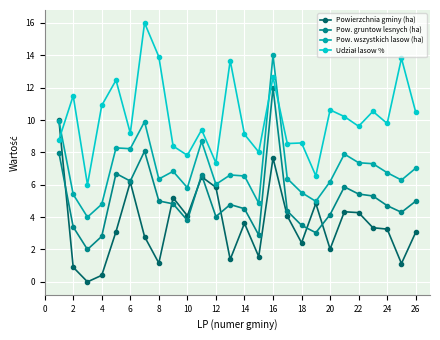

True or false: Powierzchnia gminy (ha) has more than 1 interior local peaks.

True